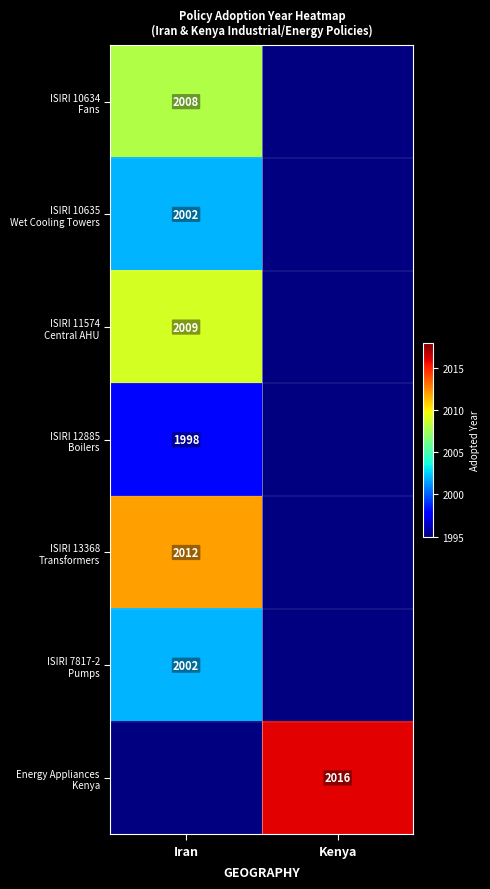

What is the spread (max minus min) of values at Iran?

14.0